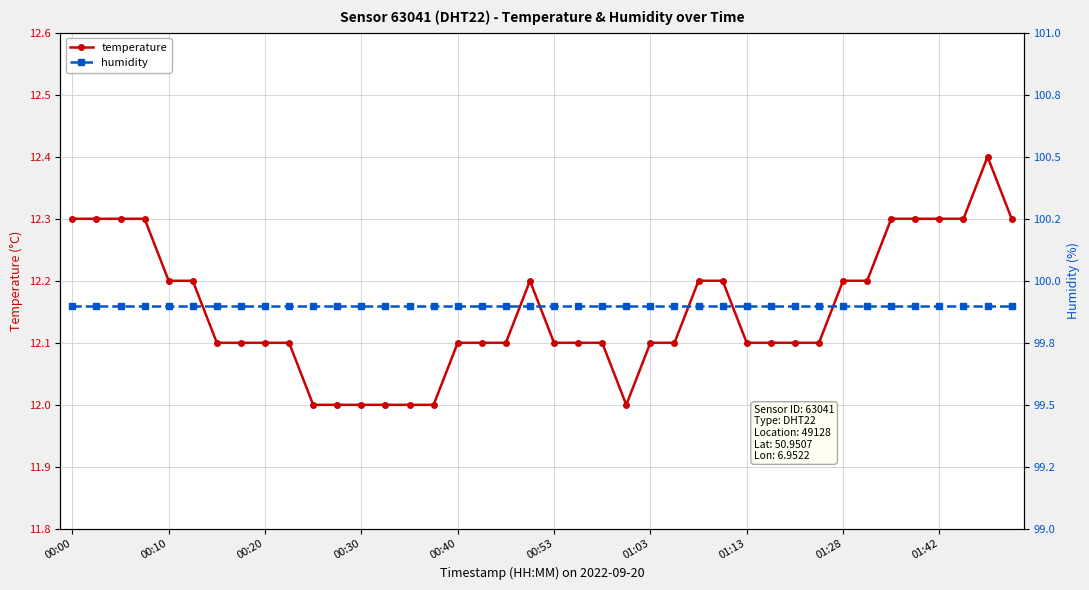

At which category does temperature reach its first local peak?

19